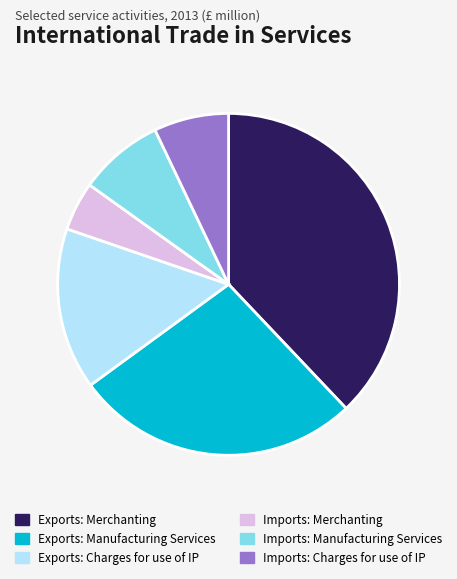

Between Imports: Charges for use of IP and Exports: Charges for use of IP, which is larger?

Exports: Charges for use of IP